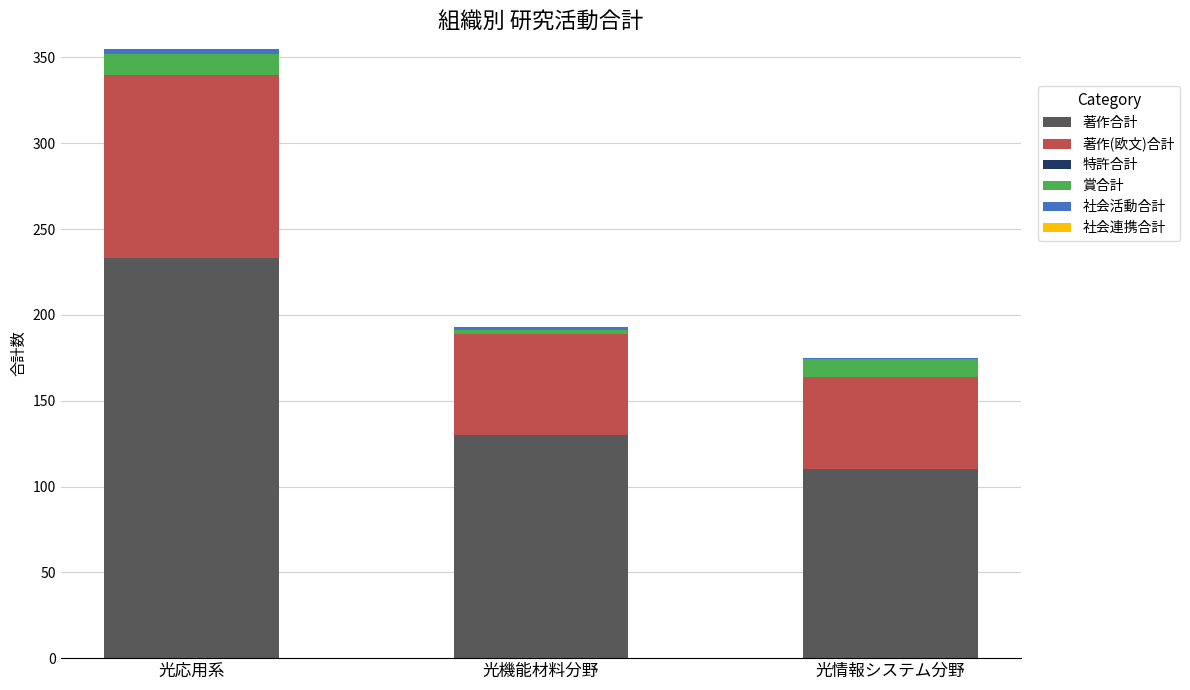

At which label does 著作合計 reach its peak?

光応用系